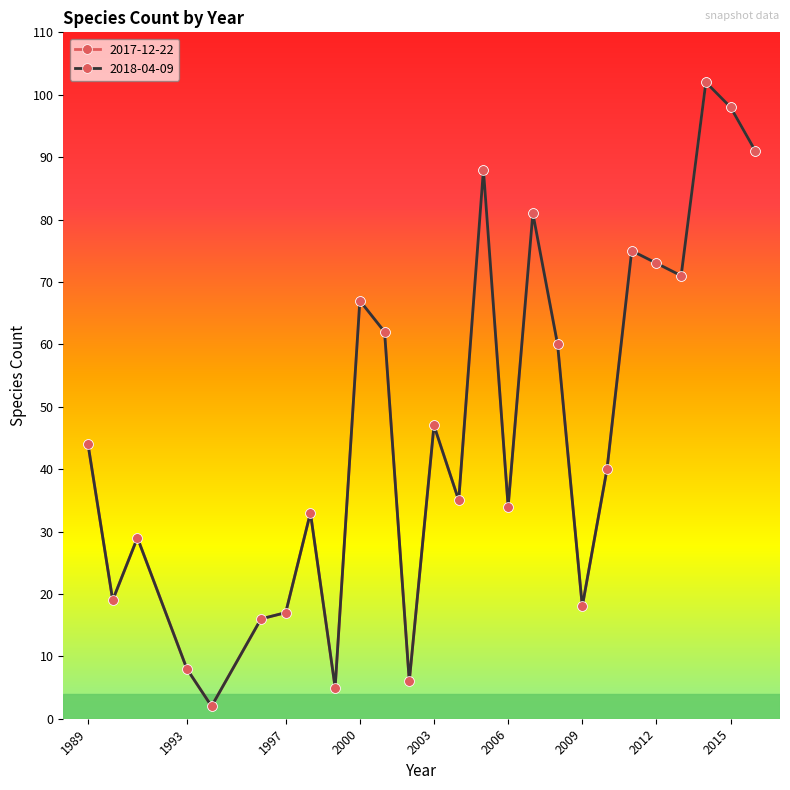

At which label is 2017-12-22 closest to 52?

2003